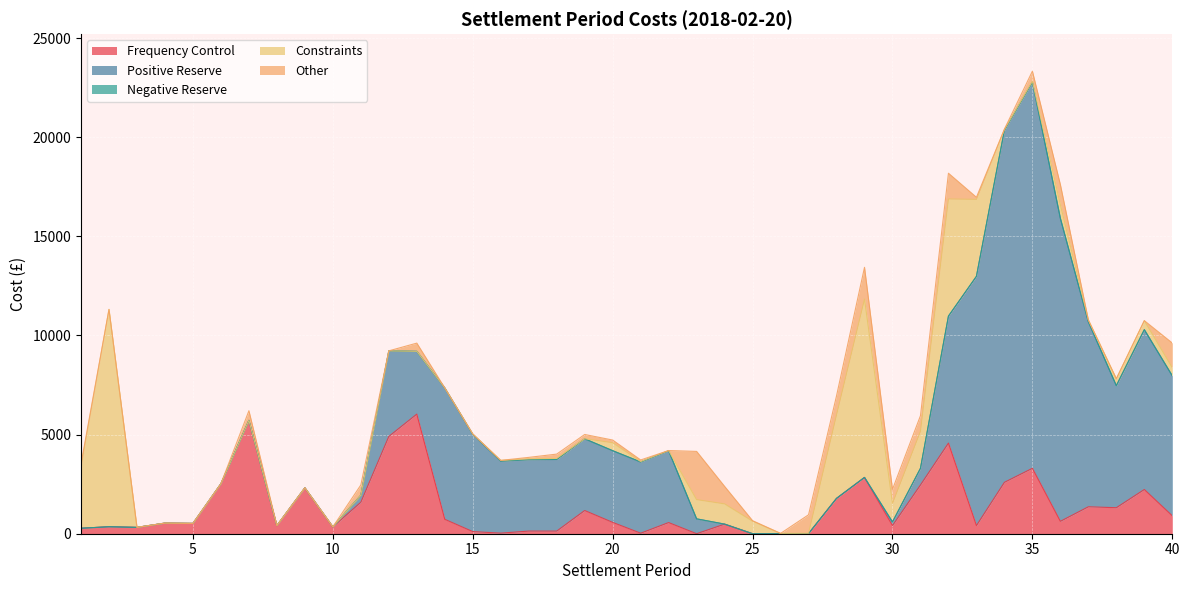

Read the Other value at 13.

414.8